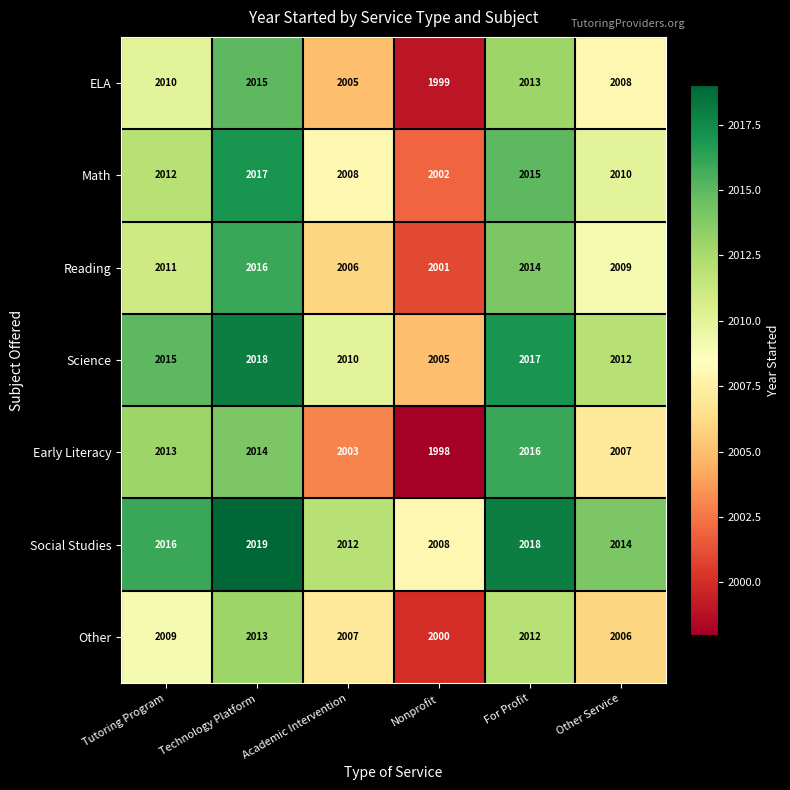

The Reading series shows 2006 at Academic Intervention. True or false?

True